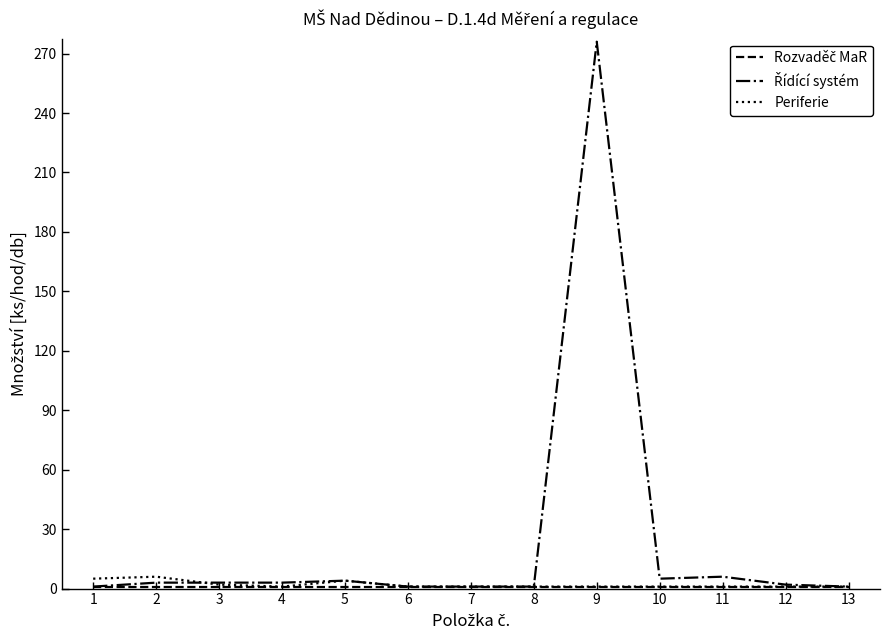

At which category is the sum across all series the highest?

9